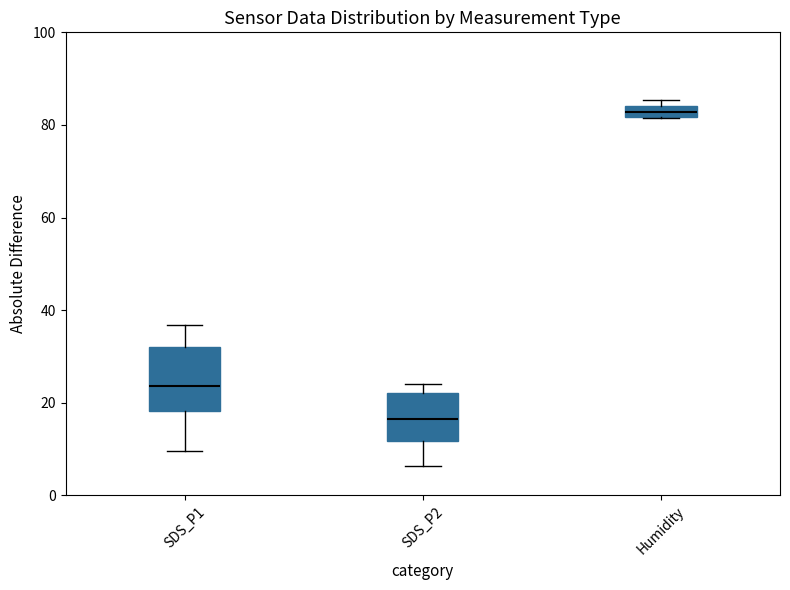

Which box is the tallest, from its lower edge to its upper edge?

SDS_P1